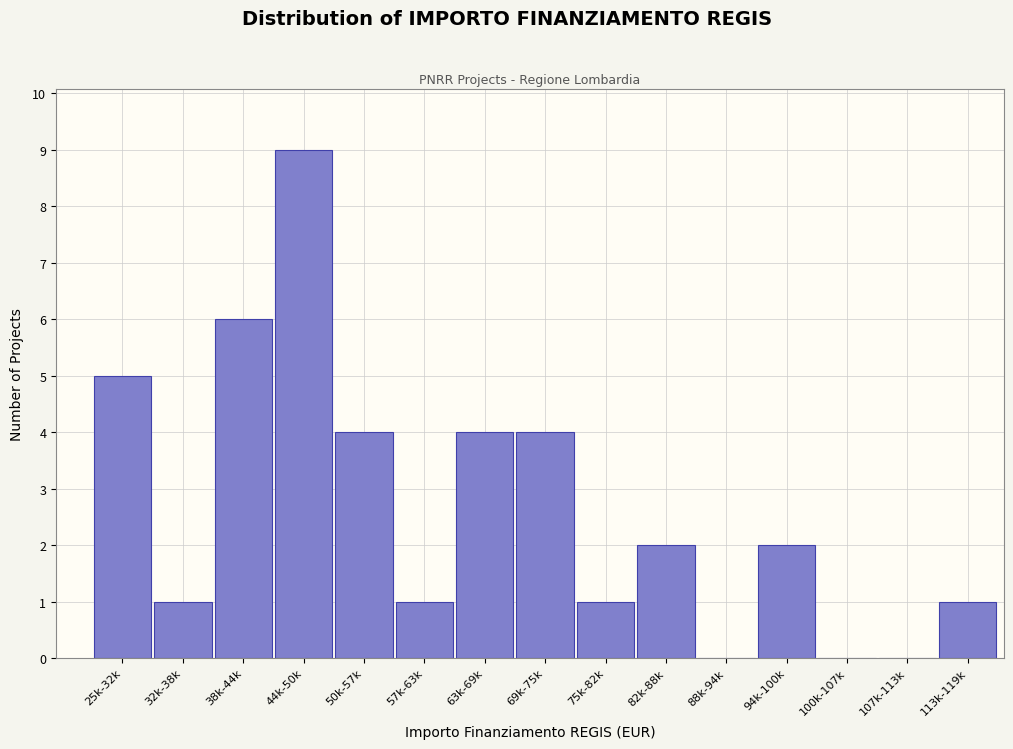

Which has a higher value, 57k-63k or 44k-50k?

44k-50k